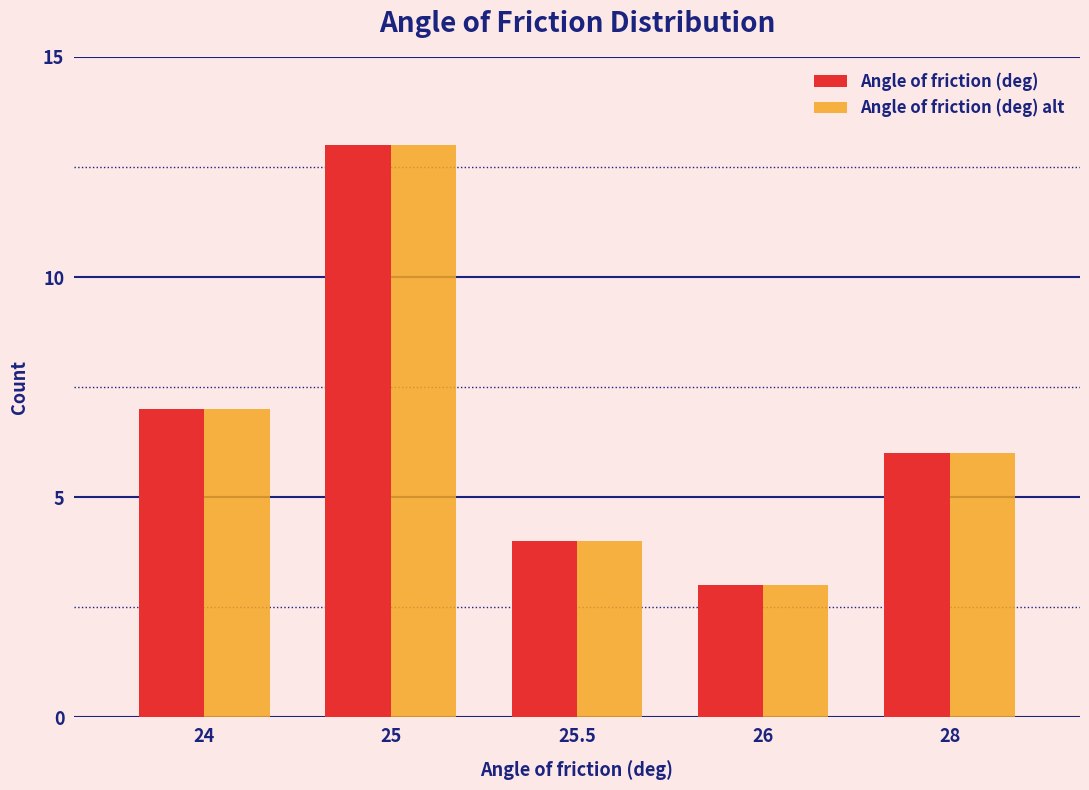

Reading left to right, extract all data points from this chart.

Angle of friction (deg): 7	13	4	3	6
Angle of friction (deg) alt: 7	13	4	3	6